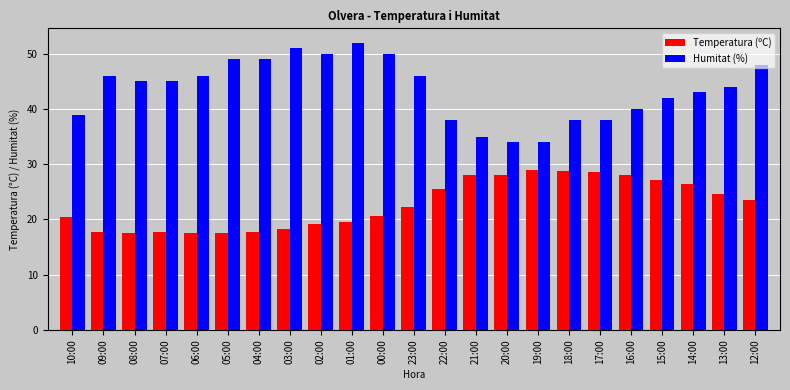

What is the difference between the Temperatura (ºC) values at 23:00 and 15:00?

4.9